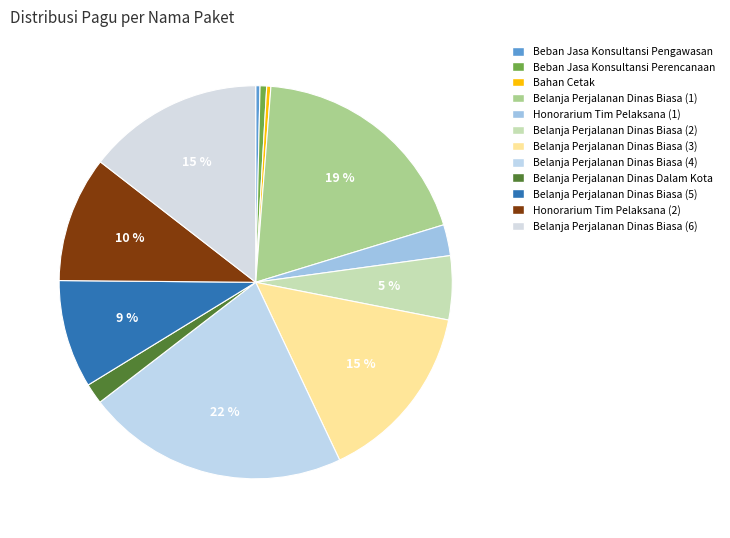

Do Belanja Perjalanan Dinas Dalam Kota and Honorarium Tim Pelaksana (2) together represent more than half of the pie?

No